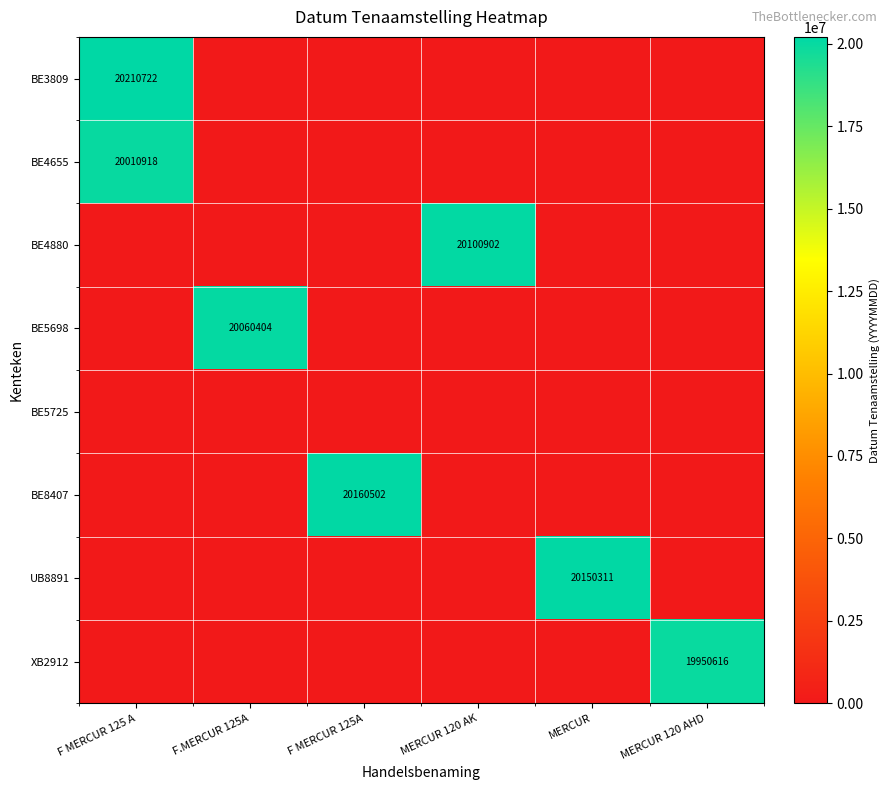

At how many categories does at least one series exceed 15010892?

6